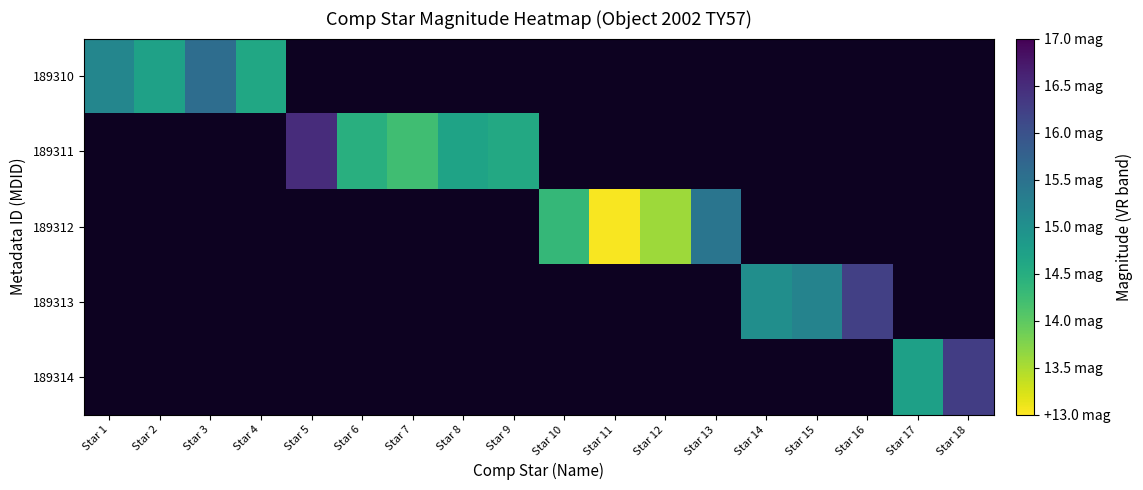

What is the smallest value displayed?

13.0